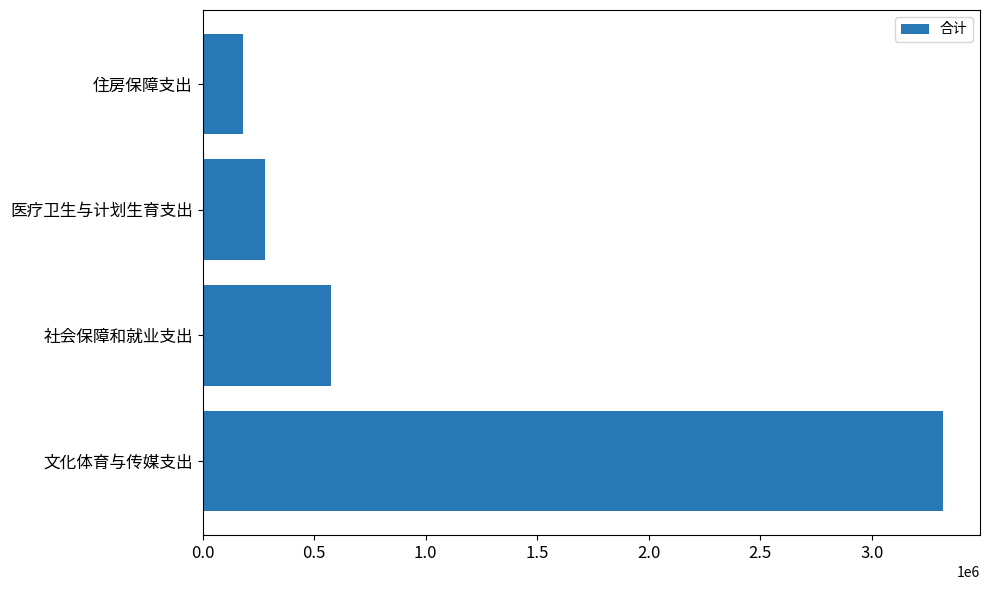

The chart shows a value of 3319612.2 at 文化体育与传媒支出. True or false?

True